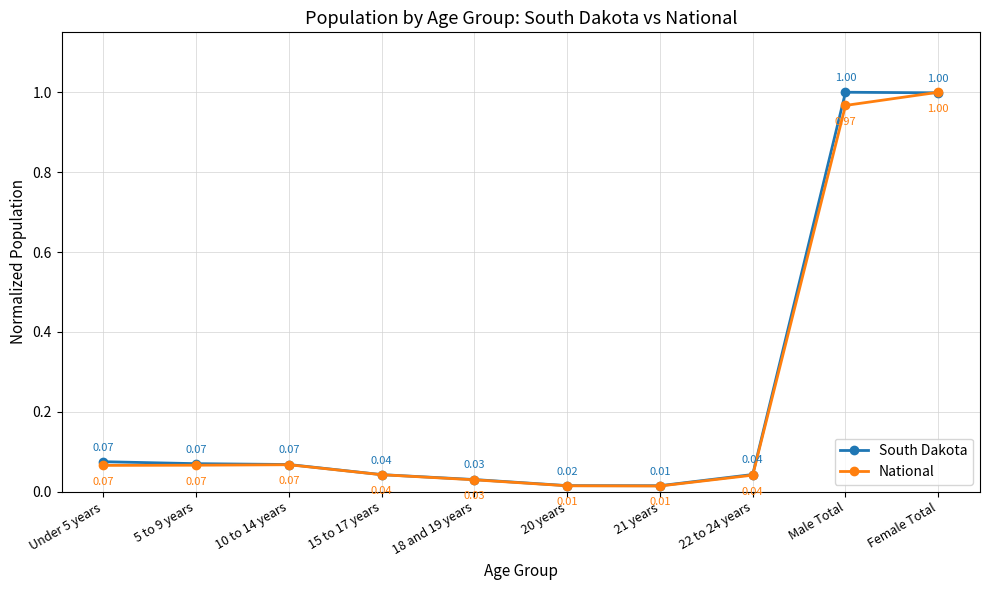

Where is South Dakota nearest to the value 0?

21 years